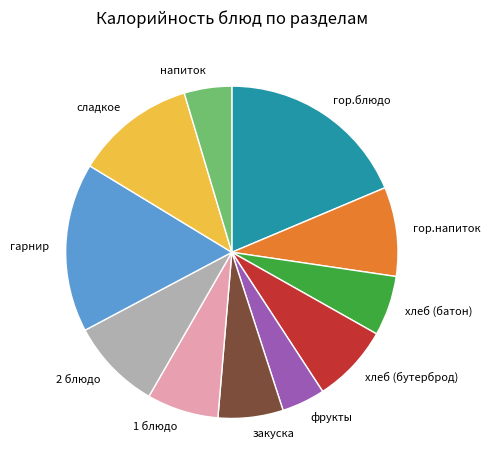

Count the number of slices in the pie.

11